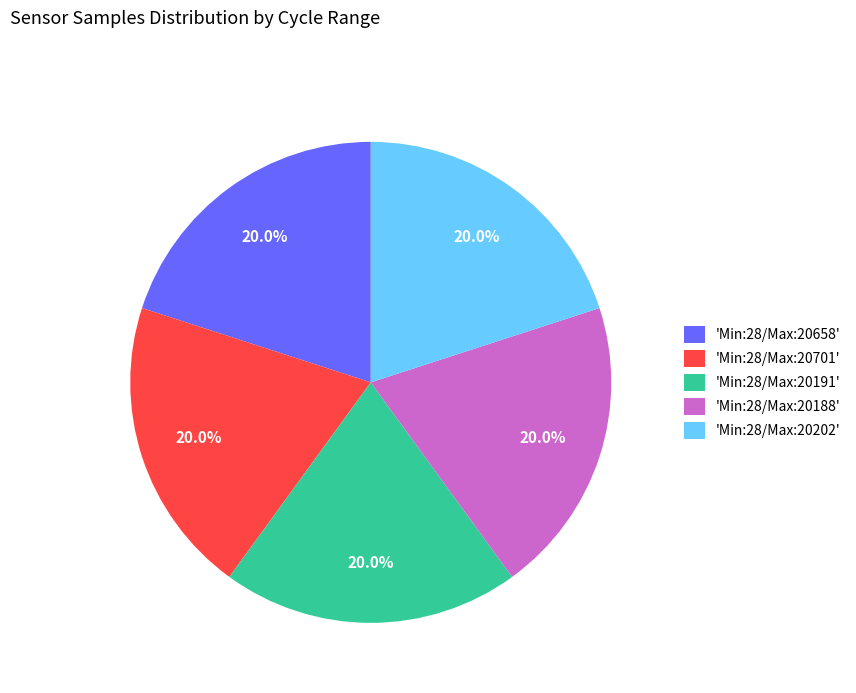

Approximately how many times larger is the value at 'Min:28/Max:20188' compared to 'Min:28/Max:20701'?

1.0